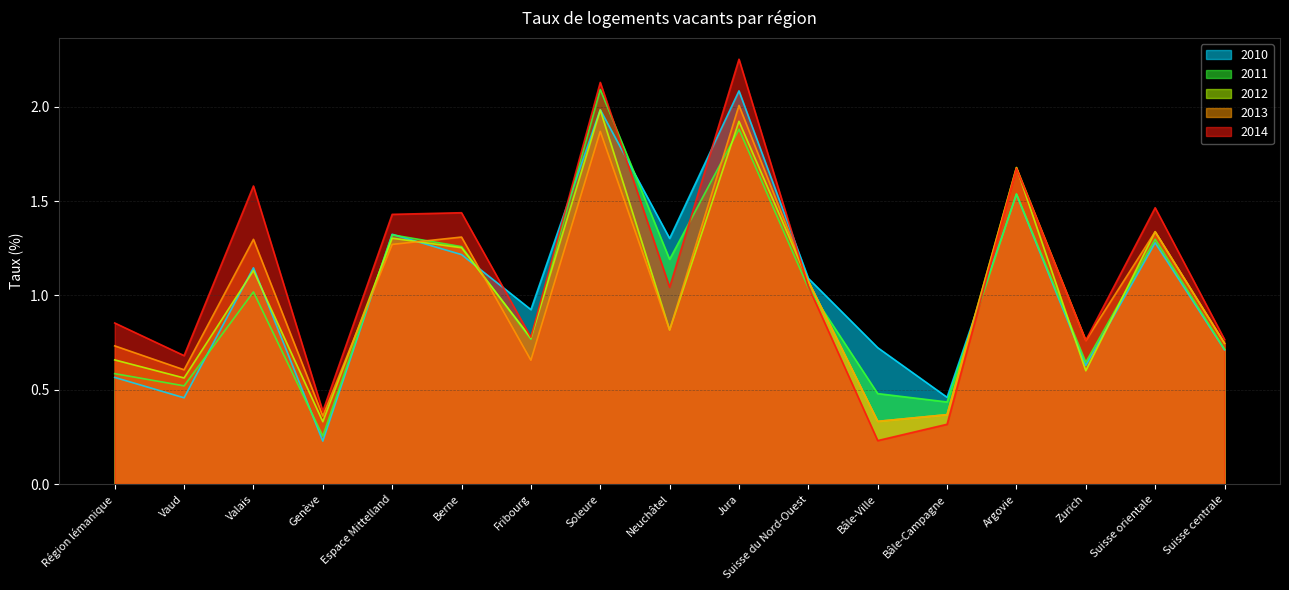

Reading left to right, extract all data points from this chart.

2010: 0.6	0.5	1.1	0.2	1.3	1.2	0.9	2.0	1.3	2.1	1.1	0.7	0.5	1.5	0.6	1.3	0.7
2011: 0.6	0.5	1.0	0.3	1.3	1.3	0.8	2.1	1.2	1.9	1.0	0.5	0.4	1.5	0.6	1.3	0.7
2012: 0.7	0.6	1.1	0.3	1.3	1.3	0.8	2.0	0.8	1.9	1.1	0.3	0.4	1.7	0.6	1.3	0.7
2013: 0.7	0.6	1.3	0.4	1.3	1.3	0.7	1.9	0.8	2.0	1.1	0.3	0.4	1.7	0.8	1.3	0.7
2014: 0.9	0.7	1.6	0.4	1.4	1.4	0.8	2.1	1.0	2.3	1.0	0.2	0.3	1.7	0.8	1.5	0.8